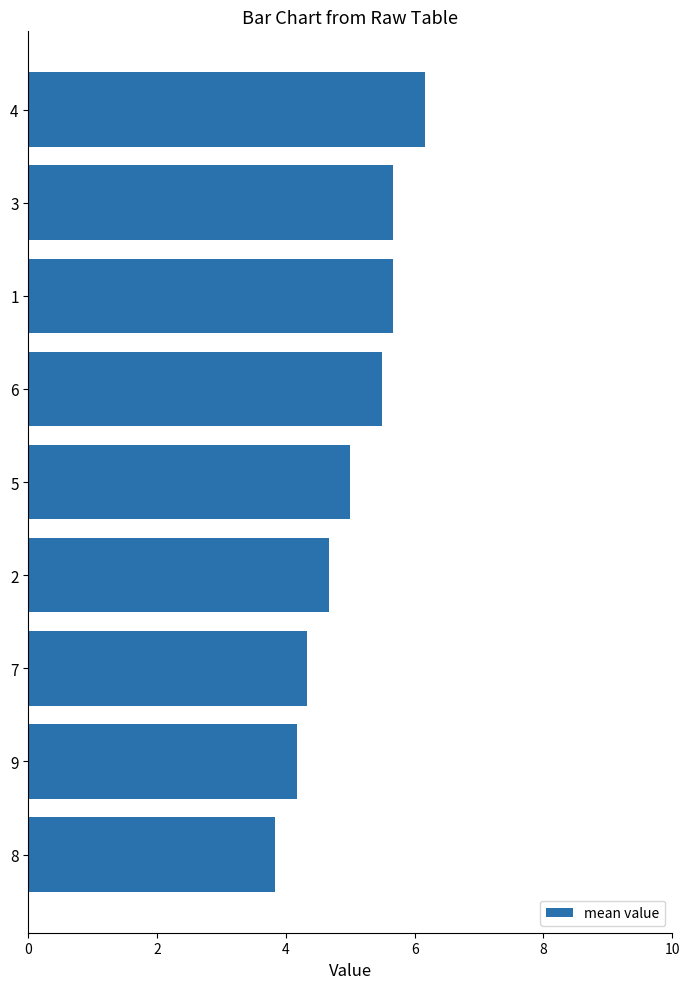

Reading top to bottom, extract all data points from this chart.

6.2	5.7	5.7	5.5	5.0	4.7	4.3	4.2	3.8